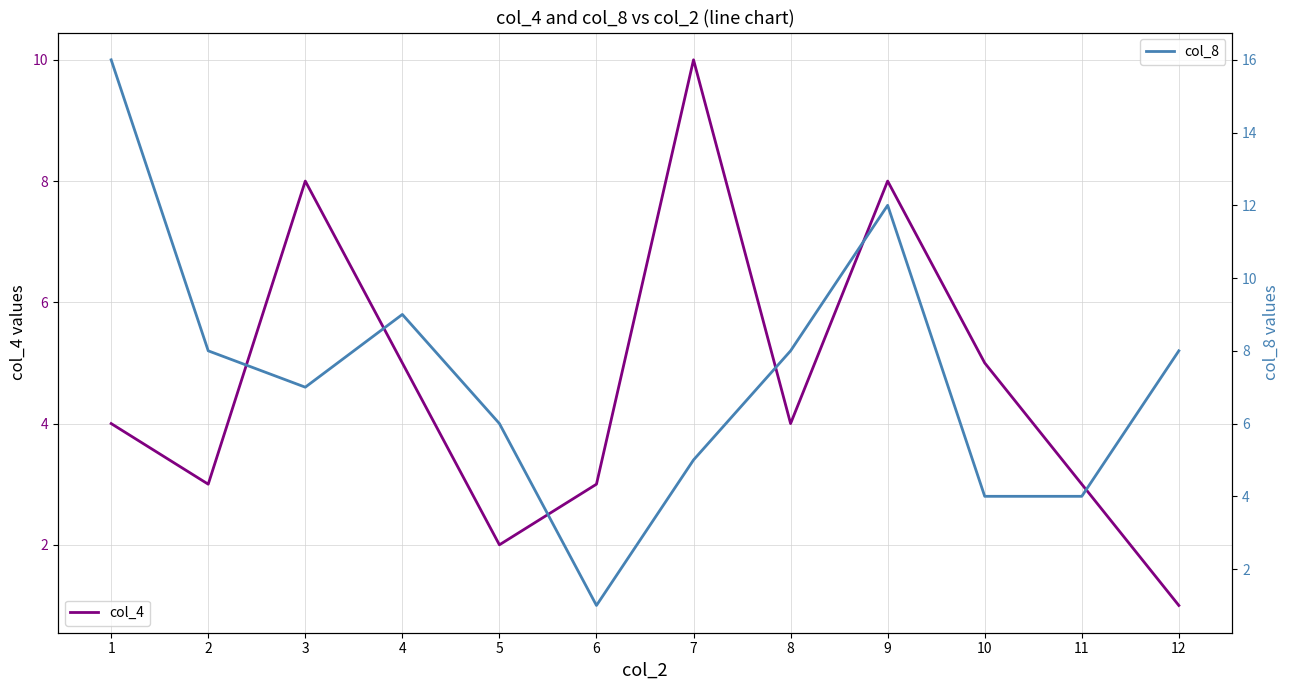

Where does the col_4 series first go above 4?

3